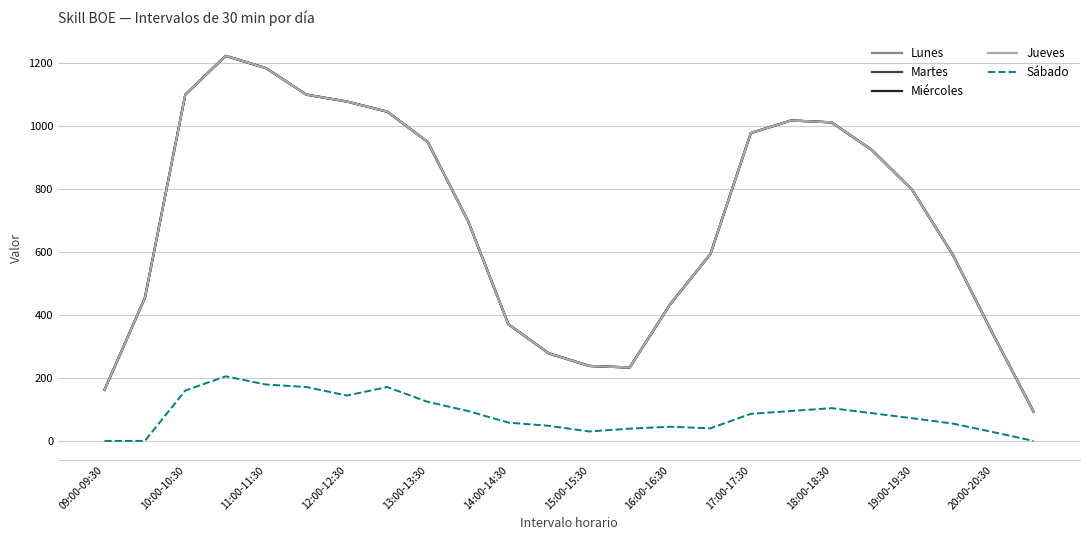

True or false: Miércoles and Martes cross at least once.

False